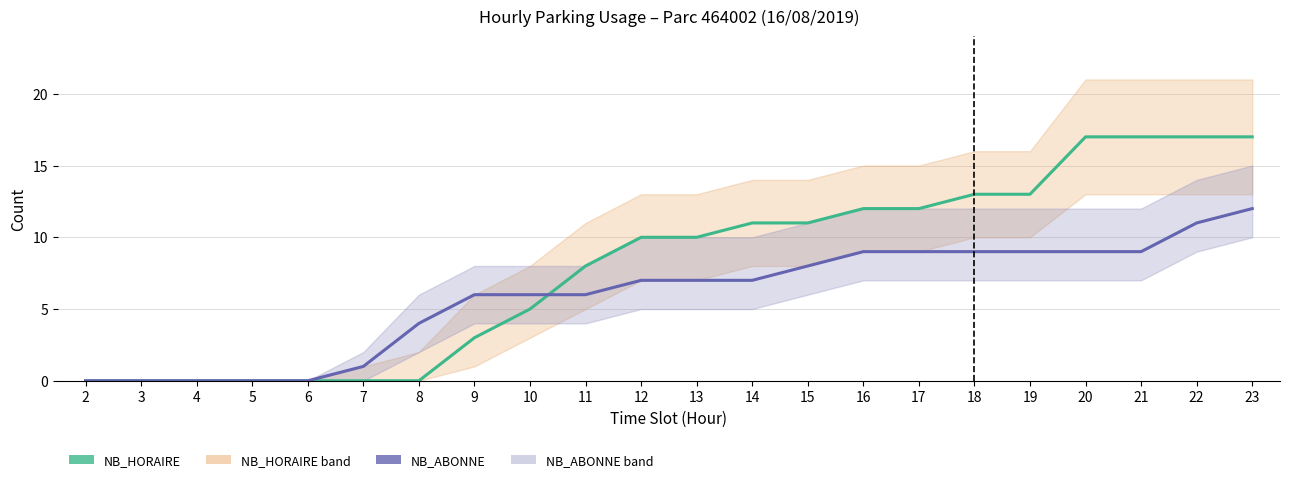

How many values in NB_ABONNE are above zero?

17